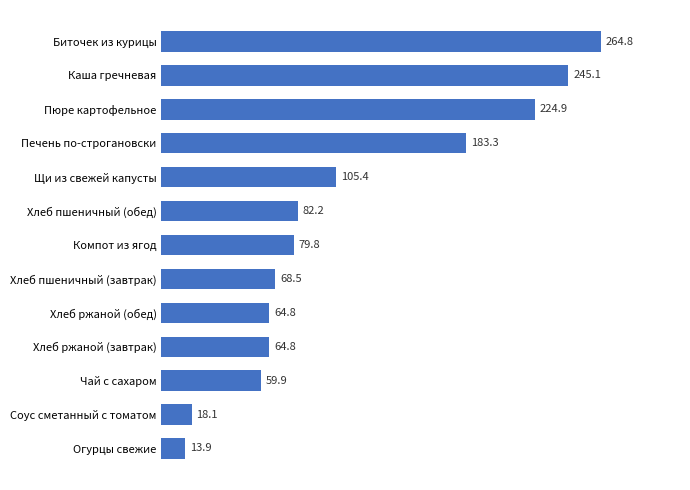

How many values are below 79?

6